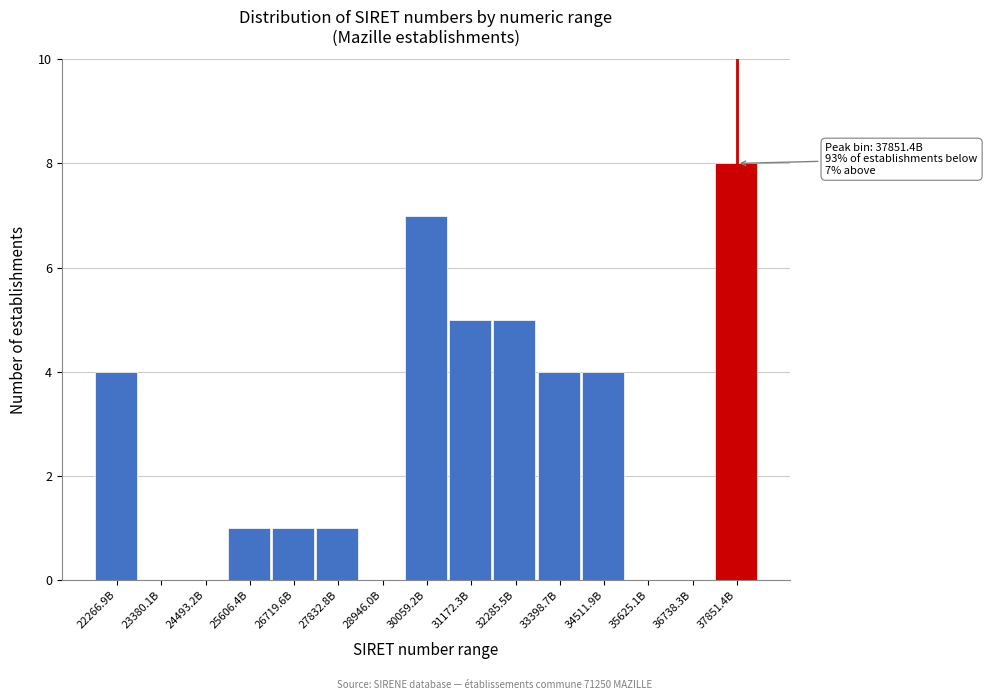

Reading left to right, list all the values displayed in this chart.

22266.9B=4	23380.1B=0	24493.2B=0	25606.4B=1	26719.6B=1	27832.8B=1	28946.0B=0	30059.2B=7	31172.3B=5	32285.5B=5	33398.7B=4	34511.9B=4	35625.1B=0	36738.3B=0	37851.4B=8